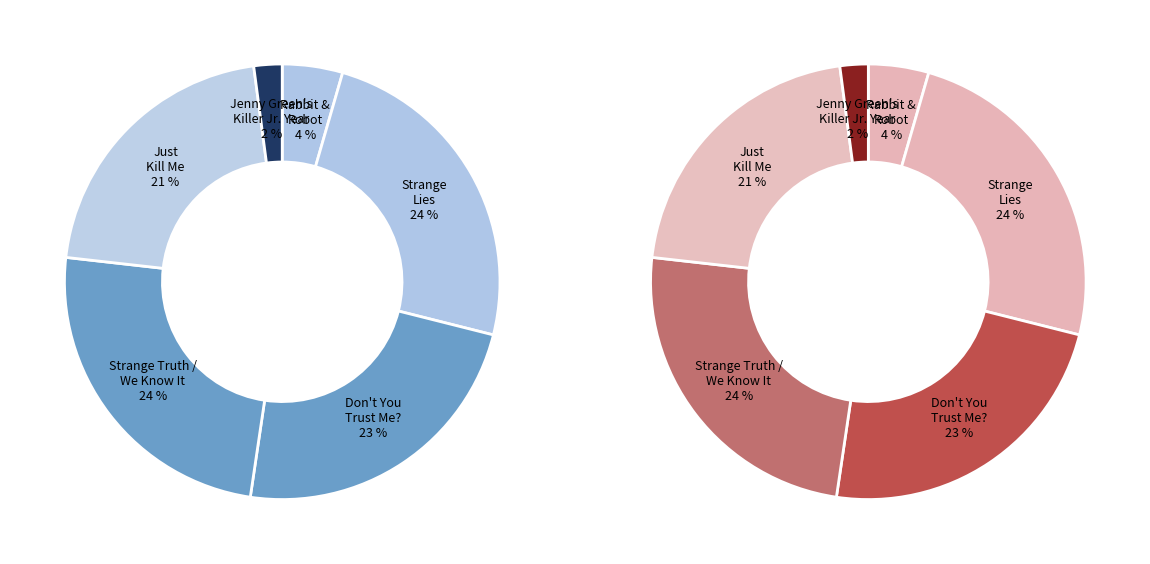

Is Strange Lies the majority of the pie?

No